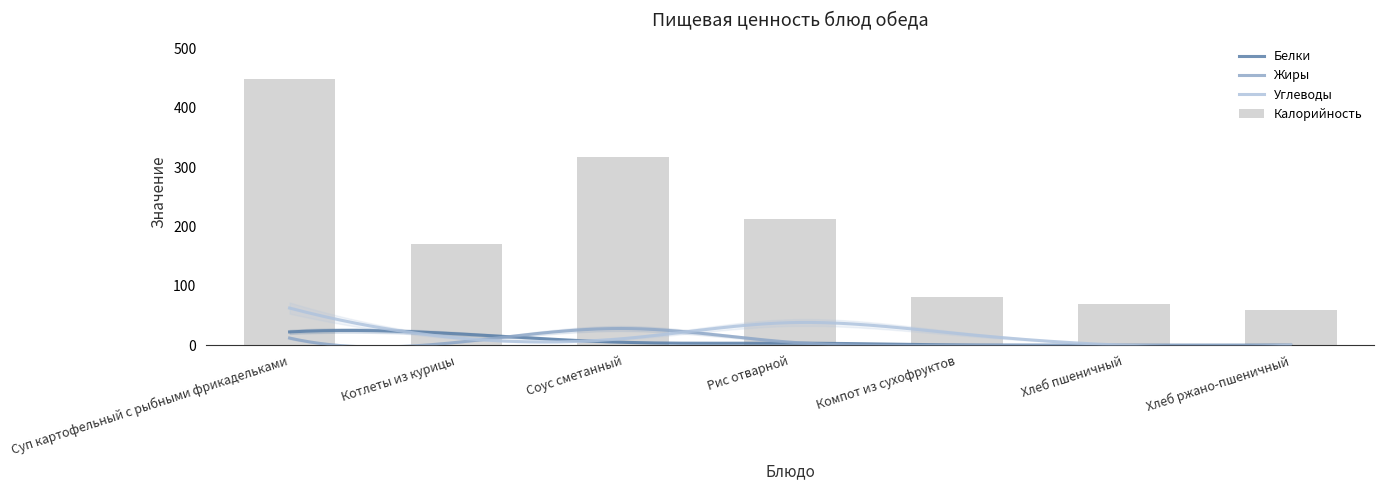

Is the value of Белки at Соус сметанный greater than the value of Углеводы at Котлеты из курицы?

No